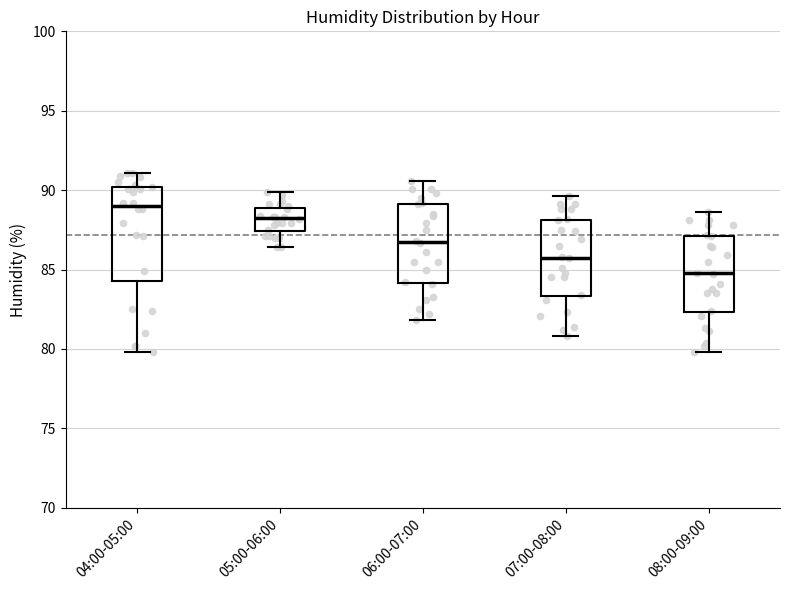

Comparing the boxes themselves (not the whiskers), which one is the tallest?

04:00-05:00